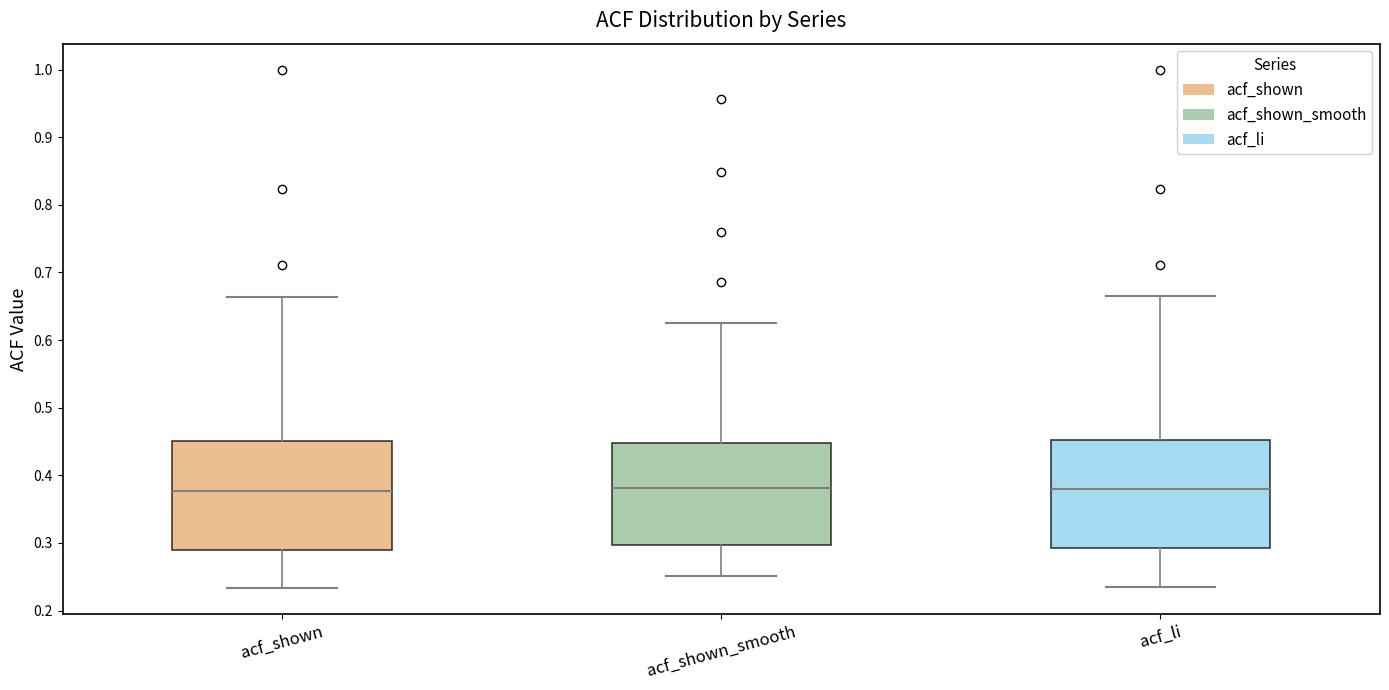

Reading left to right, read every box against the y-axis: the position of its median line, the range the box covers, and the ends of its whiskers. The values are not printed on the chart, so give them approximately, as read against the axis.

acf_shown: median 0.38, box 0.29 to 0.45, whiskers 0.23 to 0.66
acf_shown_smooth: median 0.38, box 0.30 to 0.45, whiskers 0.25 to 0.63
acf_li: median 0.38, box 0.29 to 0.45, whiskers 0.24 to 0.67